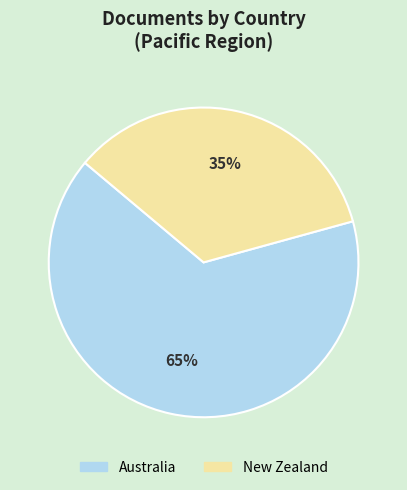

Do New Zealand and Australia together represent more than half of the pie?

Yes